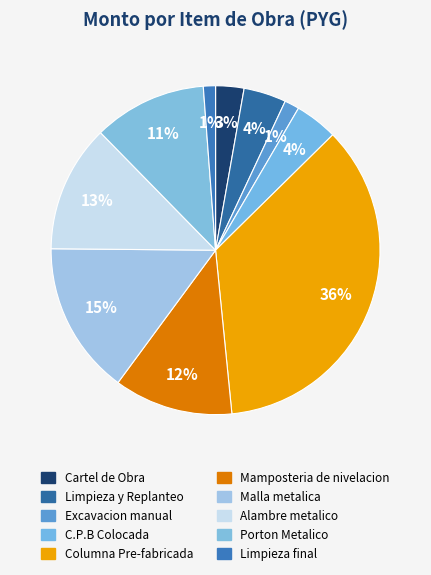

To the nearest percent, what percentage of the pie is Columna Pre-fabricada?

36%